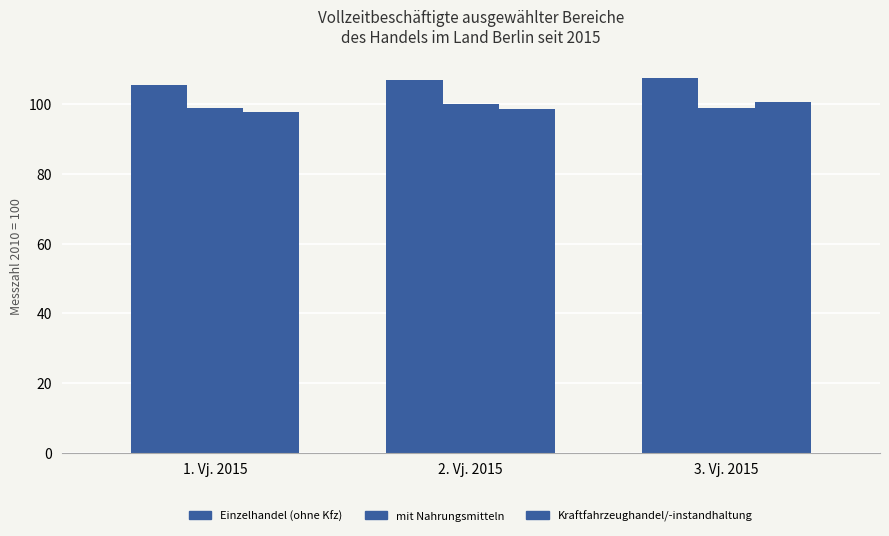

How many values in the Kraftfahrzeughandel/-instandhaltung series are below 98?

1